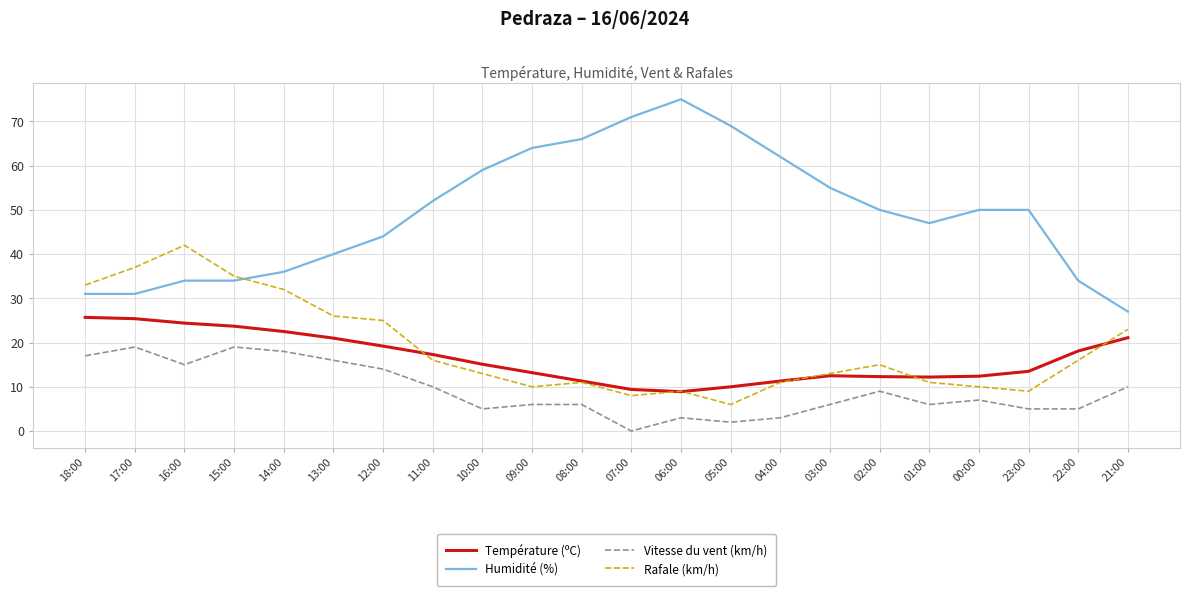

How many values in the Température (ºC) series exceed 15?

11